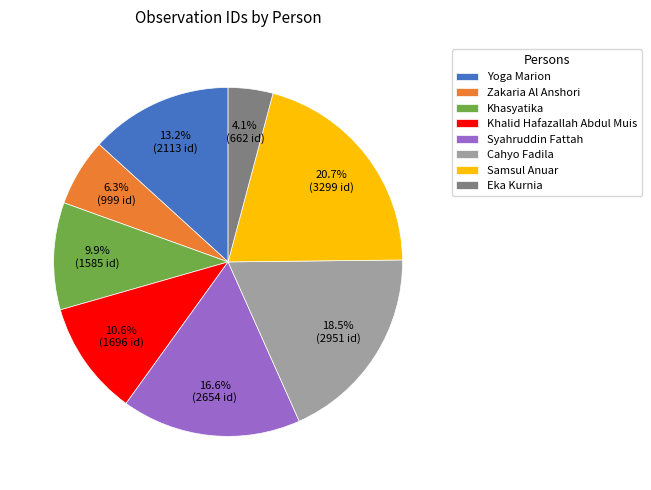

Is it true that Khalid Hafazallah Abdul Muis is 11% of the pie?

True